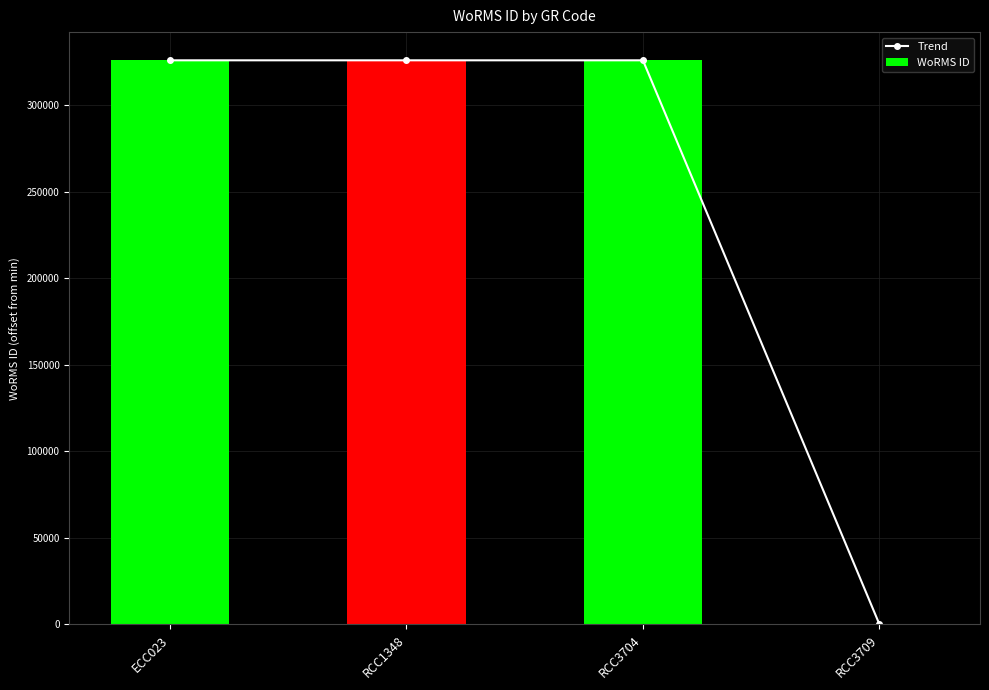

Which category has the lowest value in the WoRMS ID series?

RCC3709